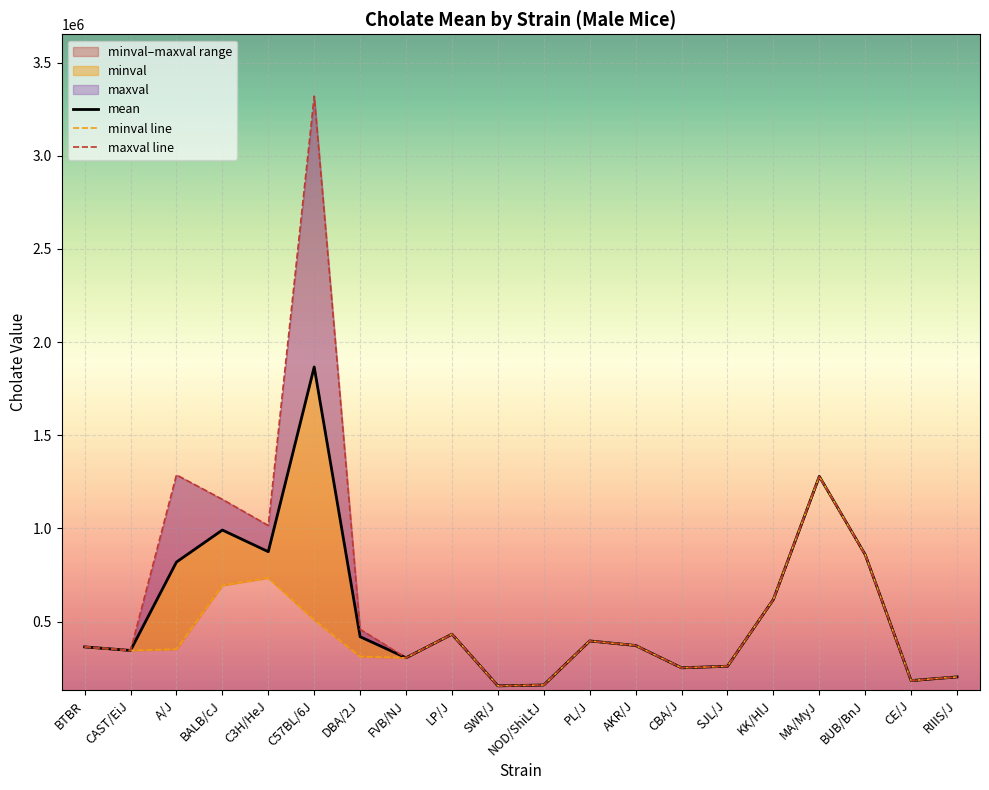

At which label does minval line first exceed 363938?

BALB/cJ